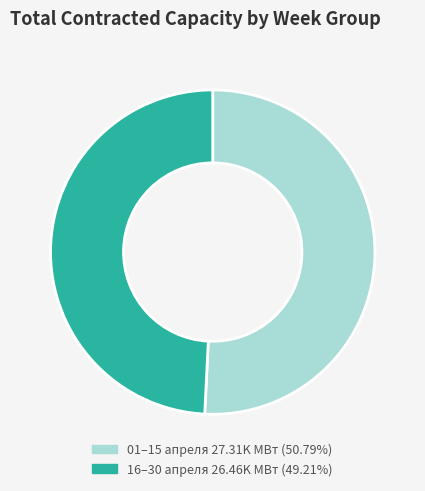

Count the number of slices in the pie.

2